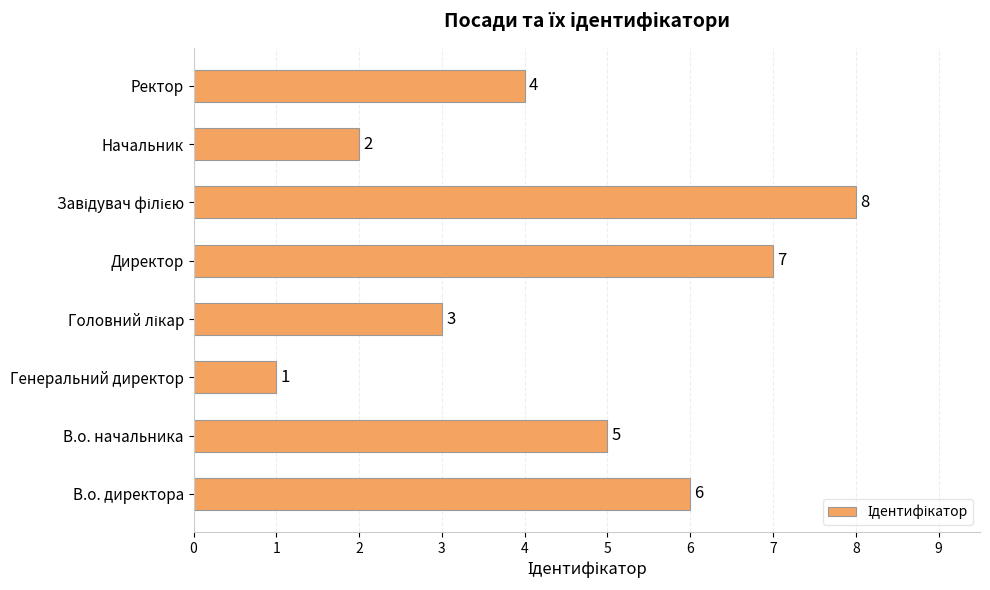

What is the change in value from Генеральний директор to Начальник?

+1